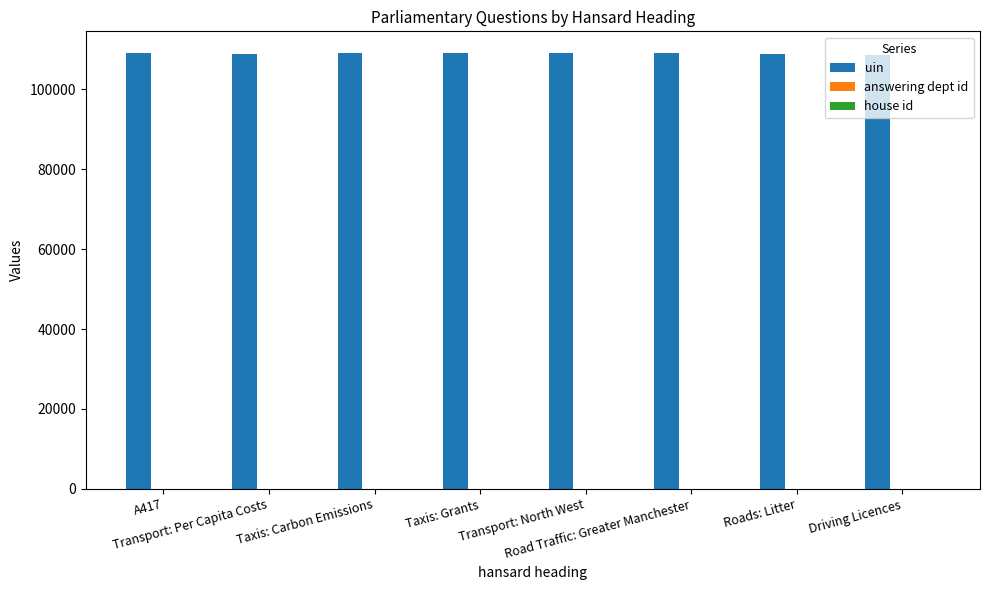

What is the sum of all uin values?

871696